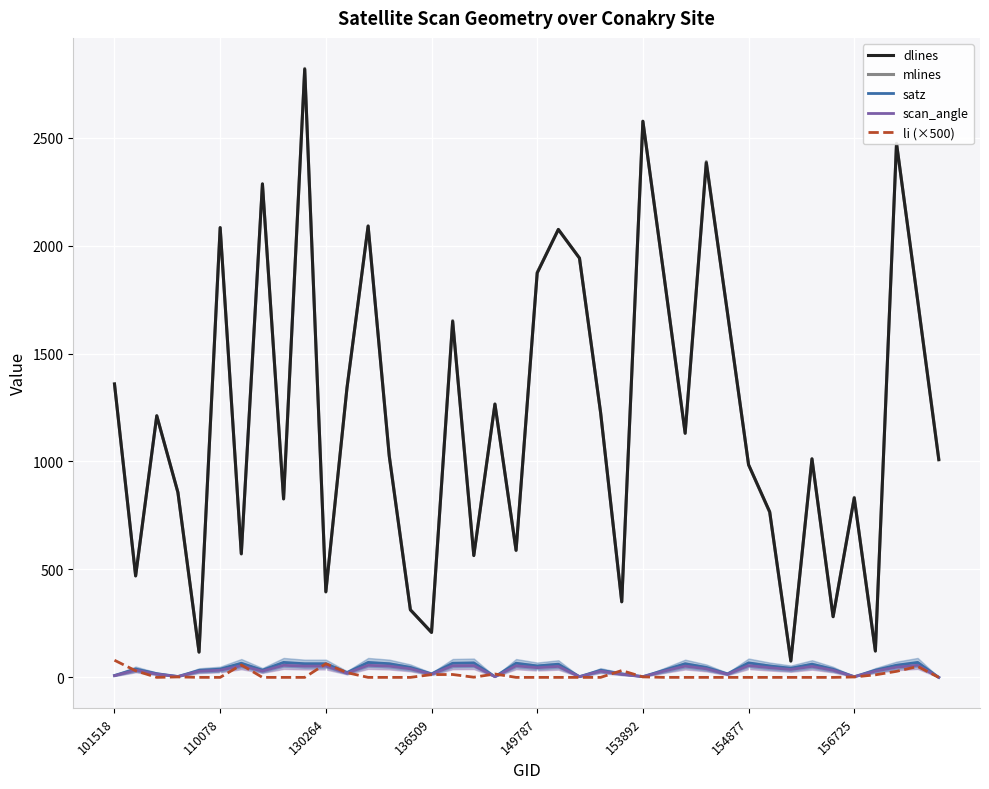

What is the highest value of the dlines series?

2817.0